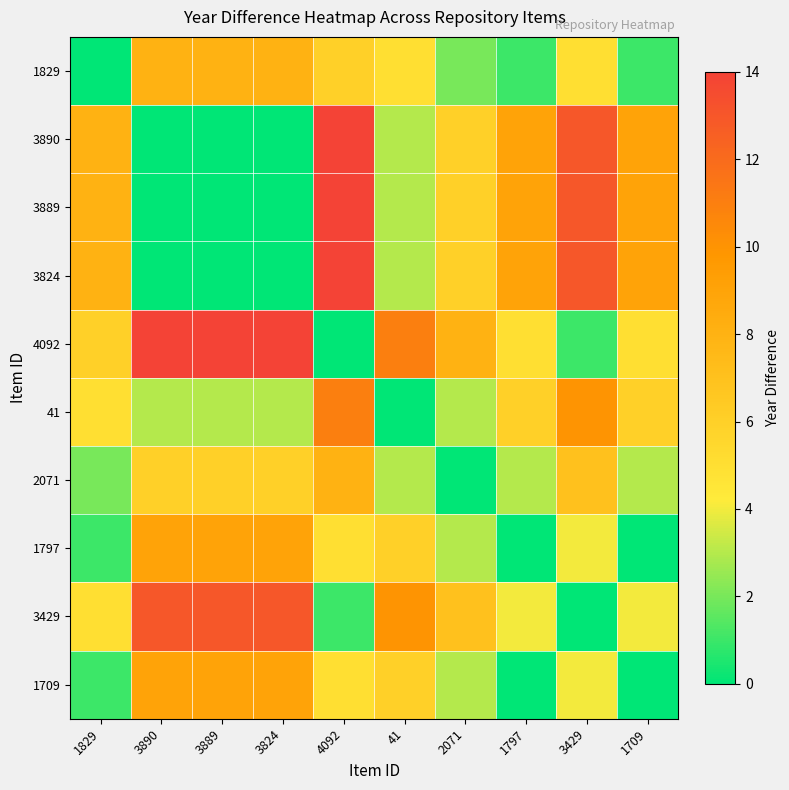

Reading left to right, transcribe all the data shown in this chart.

1829: 1829=0	3890=8	3889=8	3824=8	4092=6	41=5	2071=2	1797=1	3429=5	1709=1
3890: 1829=8	3890=0	3889=0	3824=0	4092=14	41=3	2071=6	1797=9	3429=13	1709=9
3889: 1829=8	3890=0	3889=0	3824=0	4092=14	41=3	2071=6	1797=9	3429=13	1709=9
3824: 1829=8	3890=0	3889=0	3824=0	4092=14	41=3	2071=6	1797=9	3429=13	1709=9
4092: 1829=6	3890=14	3889=14	3824=14	4092=0	41=11	2071=8	1797=5	3429=1	1709=5
41: 1829=5	3890=3	3889=3	3824=3	4092=11	41=0	2071=3	1797=6	3429=10	1709=6
2071: 1829=2	3890=6	3889=6	3824=6	4092=8	41=3	2071=0	1797=3	3429=7	1709=3
1797: 1829=1	3890=9	3889=9	3824=9	4092=5	41=6	2071=3	1797=0	3429=4	1709=0
3429: 1829=5	3890=13	3889=13	3824=13	4092=1	41=10	2071=7	1797=4	3429=0	1709=4
1709: 1829=1	3890=9	3889=9	3824=9	4092=5	41=6	2071=3	1797=0	3429=4	1709=0